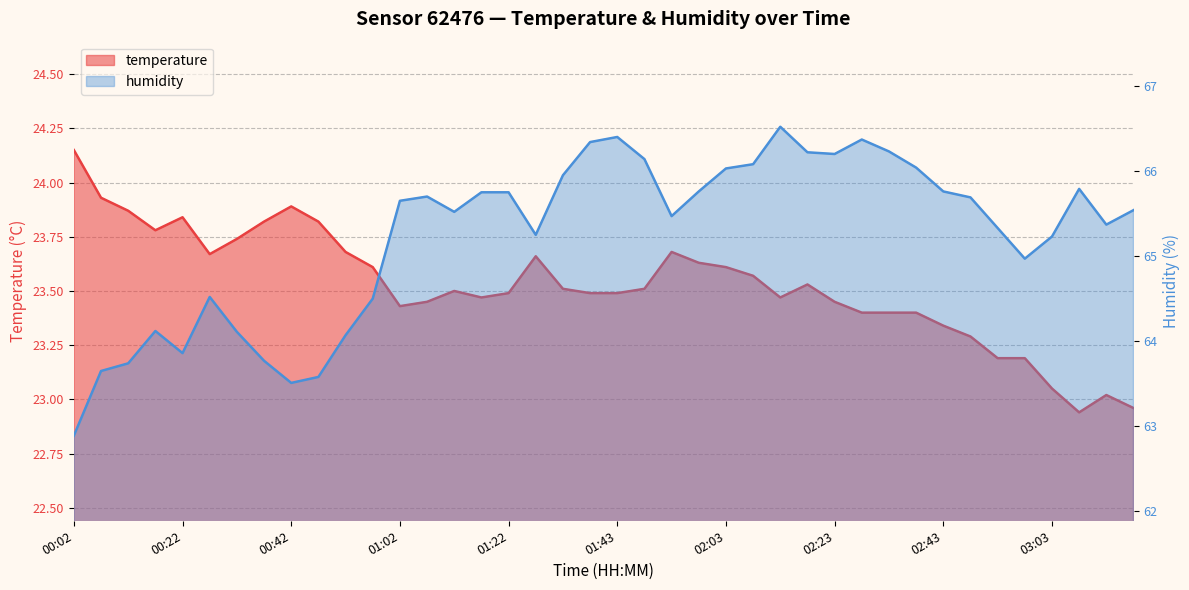

What position from the left is 02:48?

34